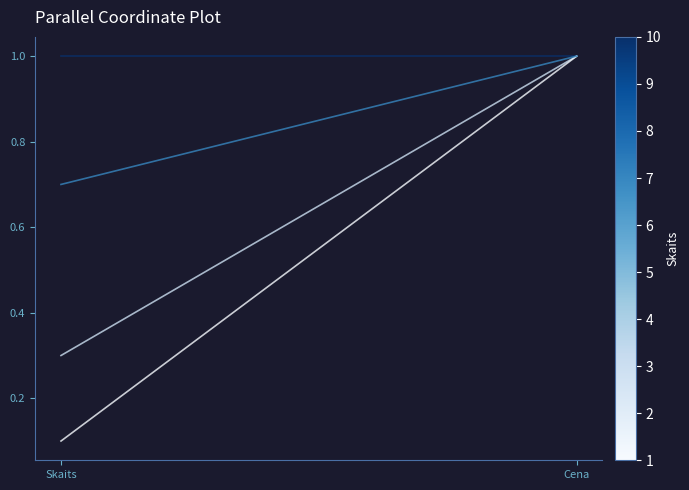

At Cena, list the series in order from largest to smallest.

12:57:20, 11:50:16, 10:37:38, 10:17:34